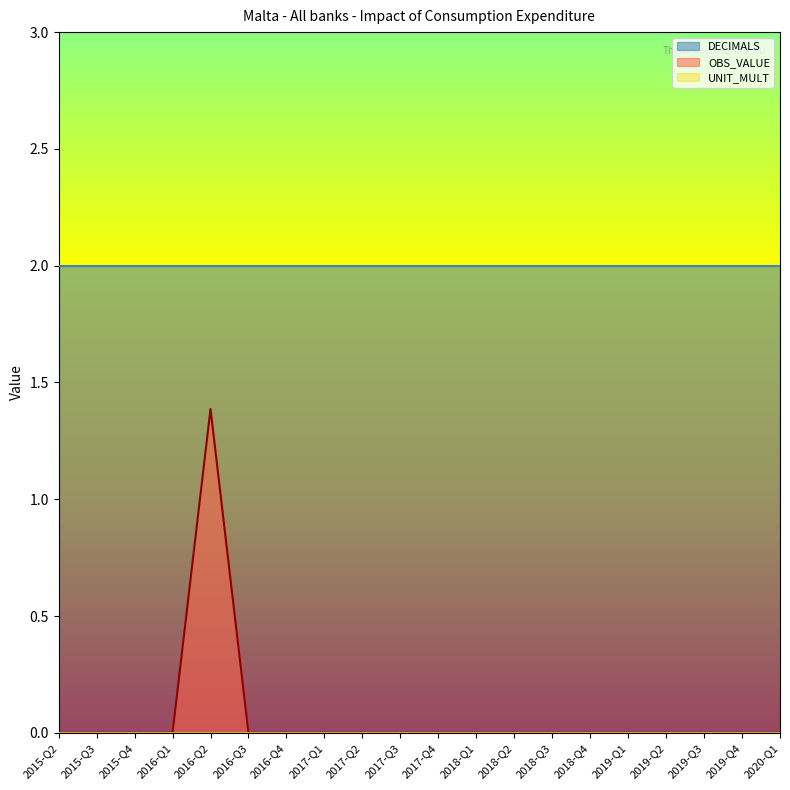

At which category is the sum across all series the highest?

2016-Q2